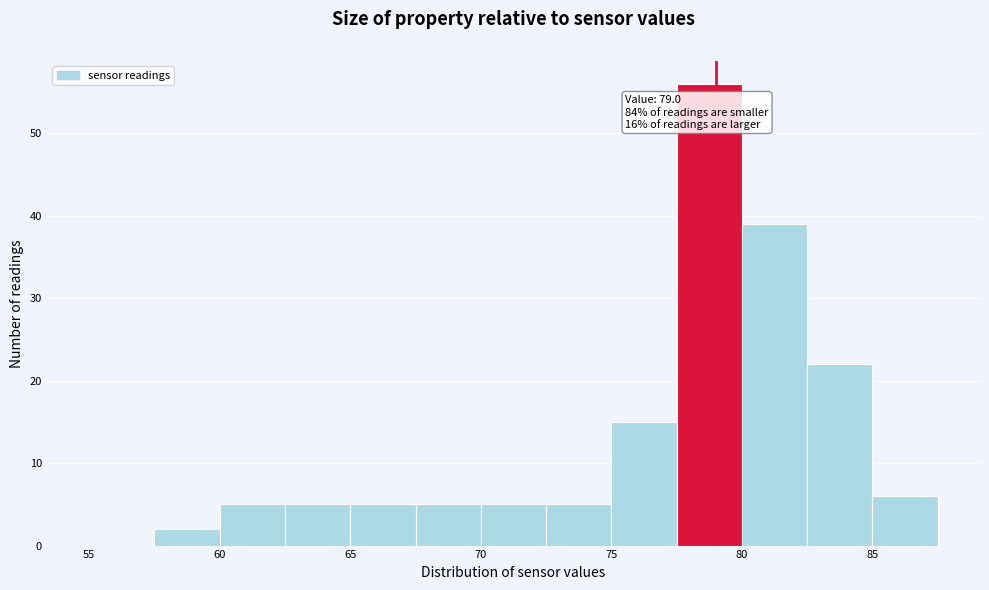

Over which range of the x-axis is the bar tallest?

77.5 to 80.0